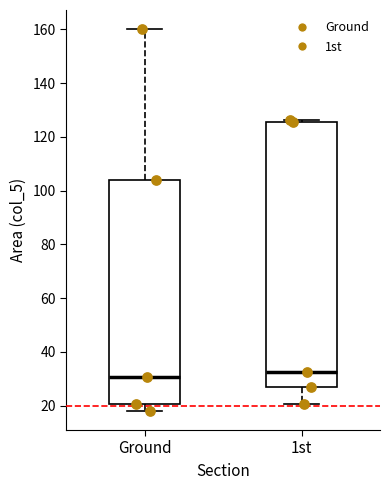

Which box is the tallest, from its lower edge to its upper edge?

1st